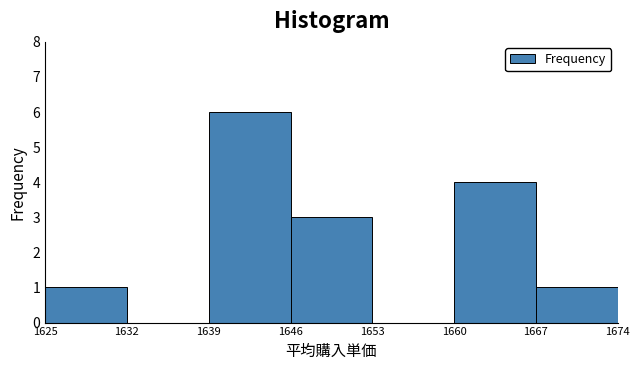

What is the height of the bar covering 1639 to 1646 on the x-axis? The values are not printed on the chart, so give them approximately, as read against the axis.

6